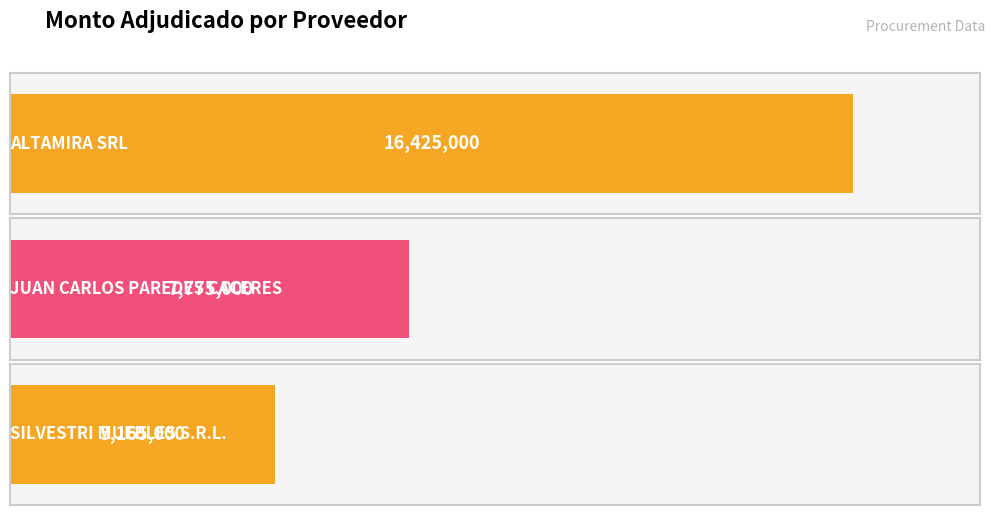

How many values are below 7775000?

1